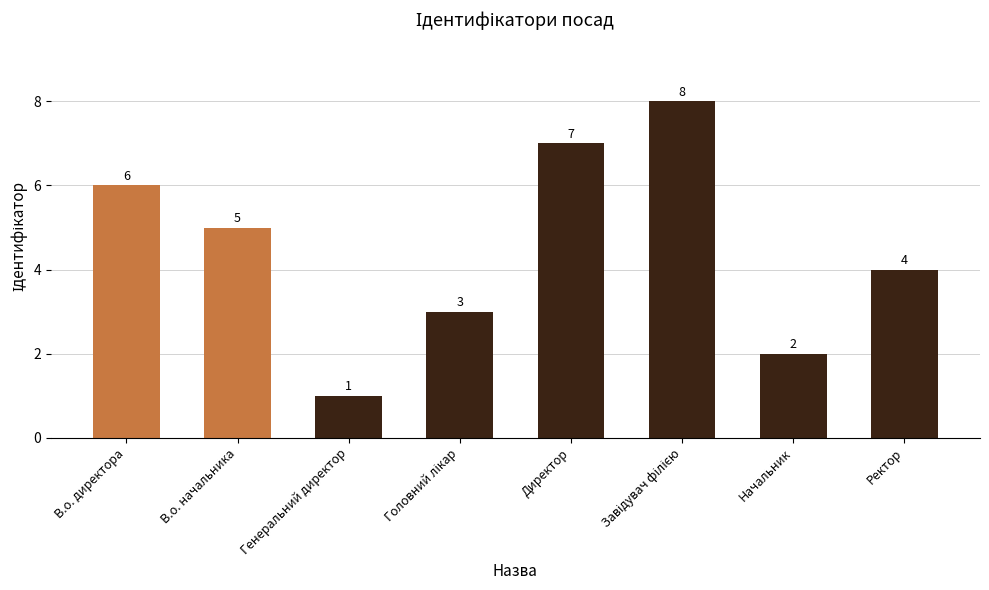

True or false: the data shows 2 at В.о. начальника.

False